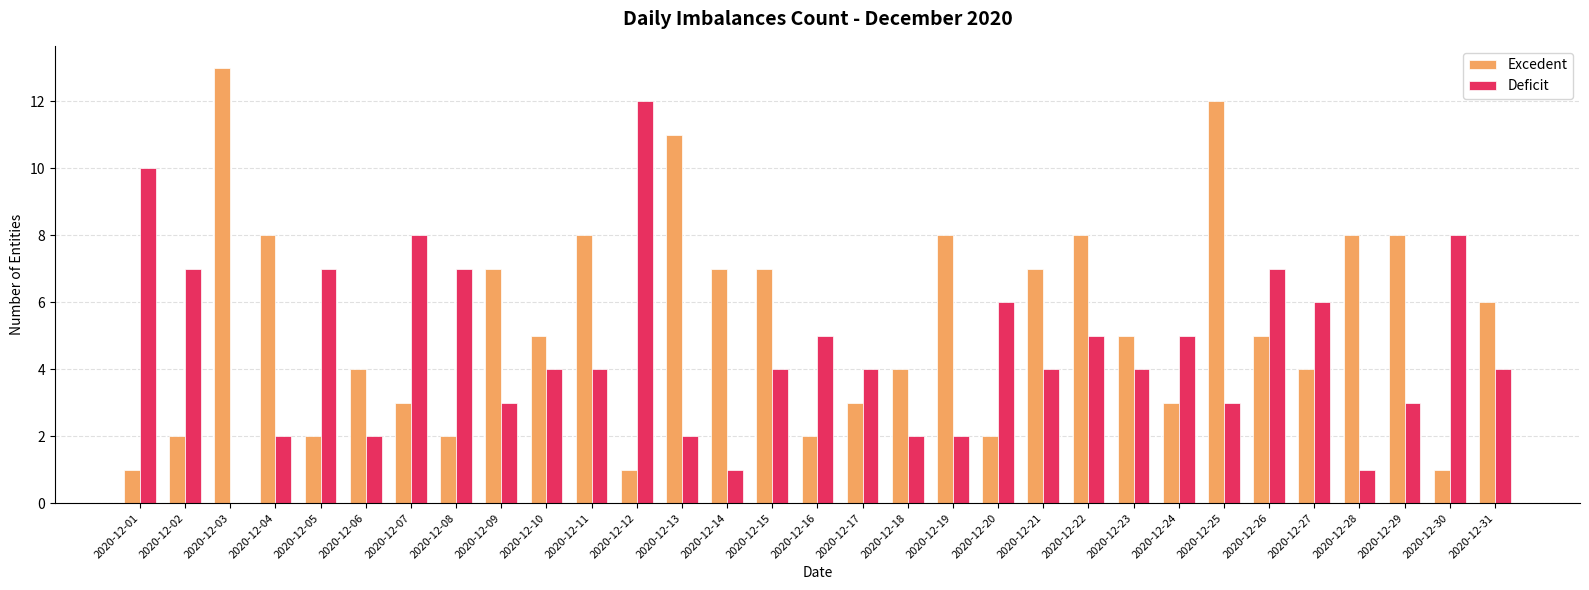

Reading right to left, list all the values displayed in this chart.

Excedent: 2020-12-31=6	2020-12-30=1	2020-12-29=8	2020-12-28=8	2020-12-27=4	2020-12-26=5	2020-12-25=12	2020-12-24=3	2020-12-23=5	2020-12-22=8	2020-12-21=7	2020-12-20=2	2020-12-19=8	2020-12-18=4	2020-12-17=3	2020-12-16=2	2020-12-15=7	2020-12-14=7	2020-12-13=11	2020-12-12=1	2020-12-11=8	2020-12-10=5	2020-12-09=7	2020-12-08=2	2020-12-07=3	2020-12-06=4	2020-12-05=2	2020-12-04=8	2020-12-03=13	2020-12-02=2	2020-12-01=1
Deficit: 2020-12-31=4	2020-12-30=8	2020-12-29=3	2020-12-28=1	2020-12-27=6	2020-12-26=7	2020-12-25=3	2020-12-24=5	2020-12-23=4	2020-12-22=5	2020-12-21=4	2020-12-20=6	2020-12-19=2	2020-12-18=2	2020-12-17=4	2020-12-16=5	2020-12-15=4	2020-12-14=1	2020-12-13=2	2020-12-12=12	2020-12-11=4	2020-12-10=4	2020-12-09=3	2020-12-08=7	2020-12-07=8	2020-12-06=2	2020-12-05=7	2020-12-04=2	2020-12-03=0	2020-12-02=7	2020-12-01=10